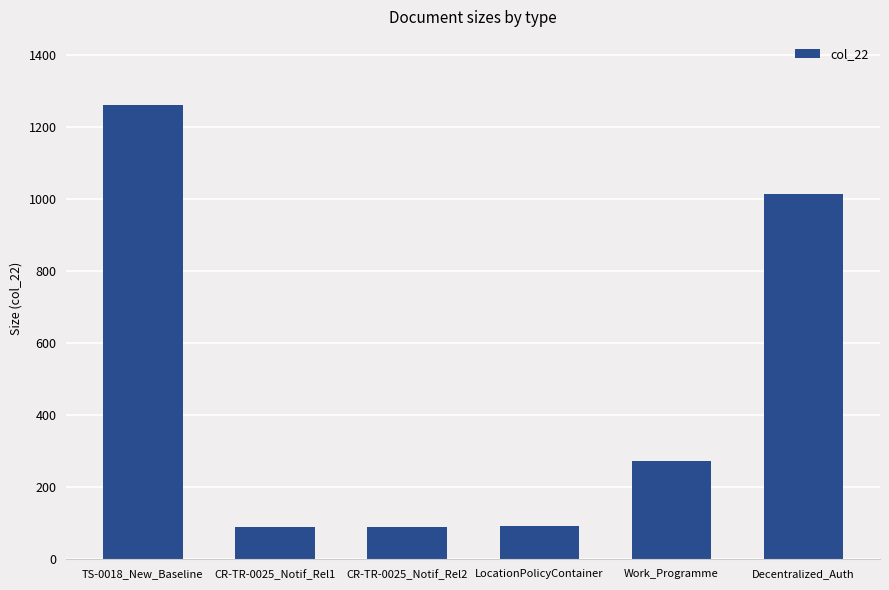

What is the label of the 5th bar from the left?

Work_Programme